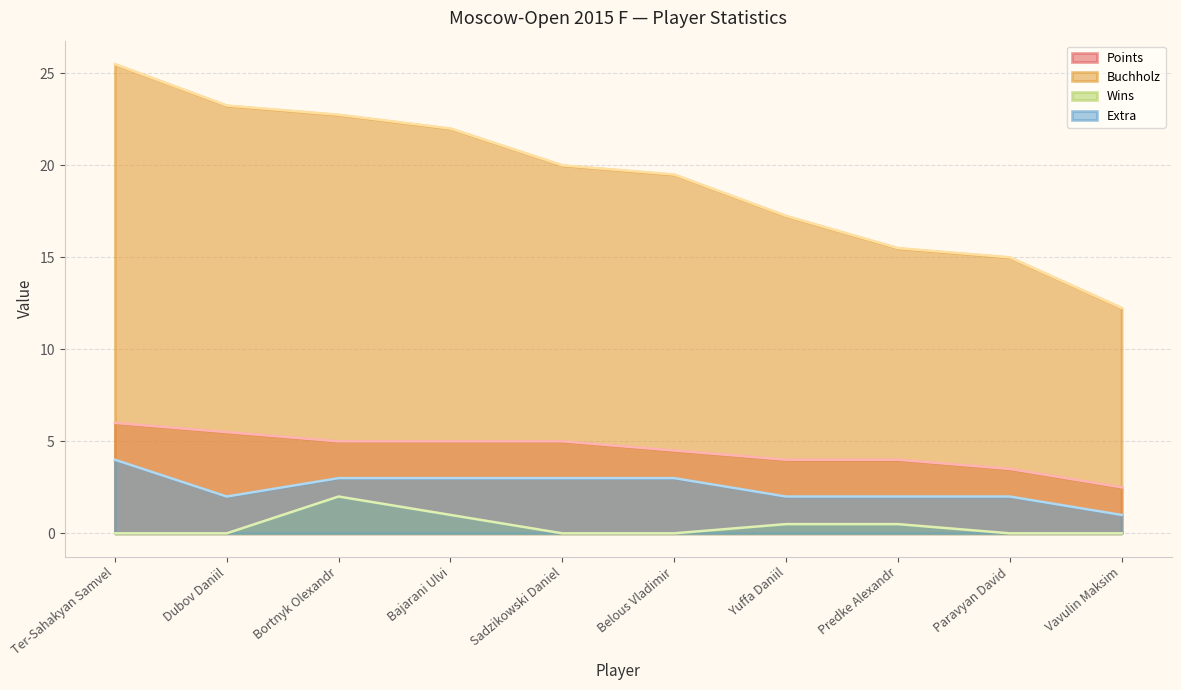

What is the lowest value of the Buchholz series?

12.2